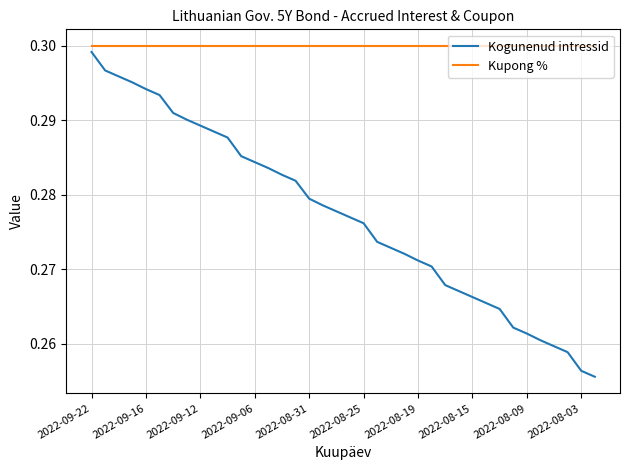

Which series has the largest total across all categories?

Kupong %